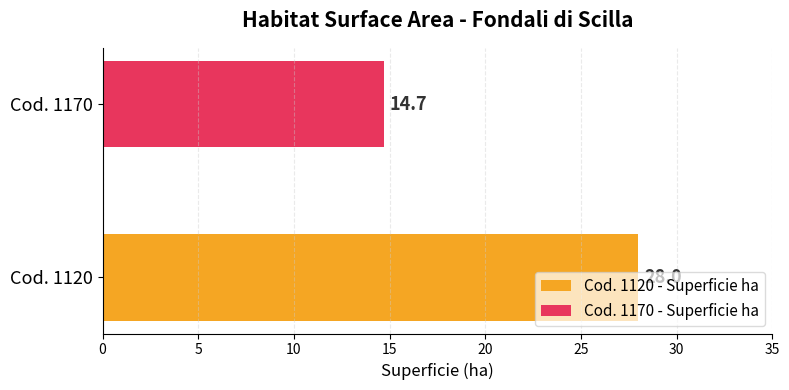

Which series has the widest spread of values?

Cod. 1120 - Superficie ha